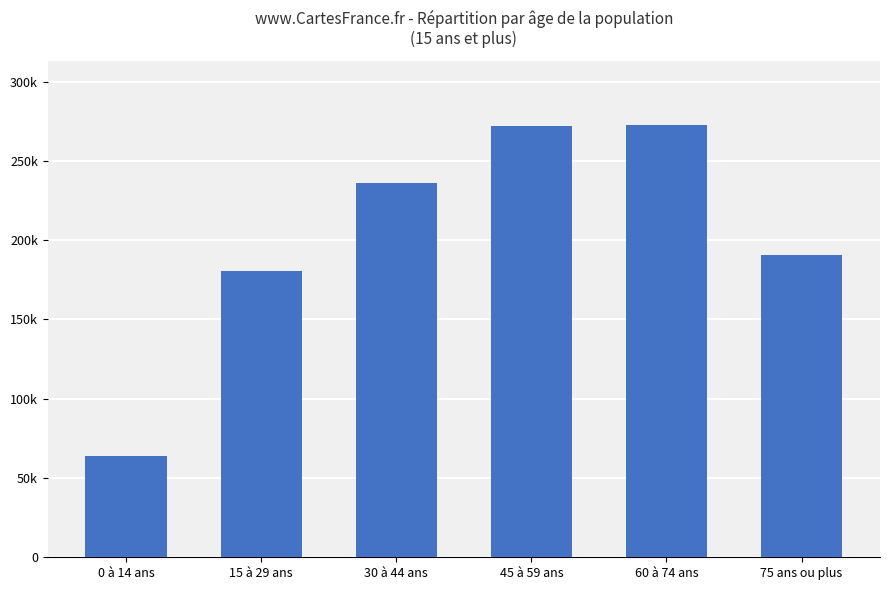

Rank the categories by value from highest to lowest.

60 à 74 ans, 45 à 59 ans, 30 à 44 ans, 75 ans ou plus, 15 à 29 ans, 0 à 14 ans